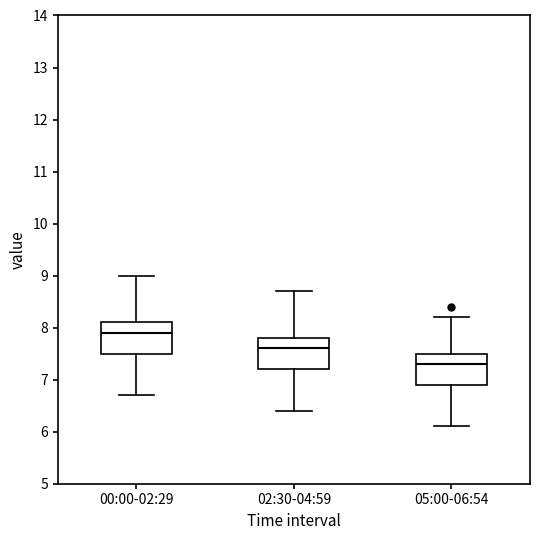

Which box's median line is the highest?

00:00-02:29